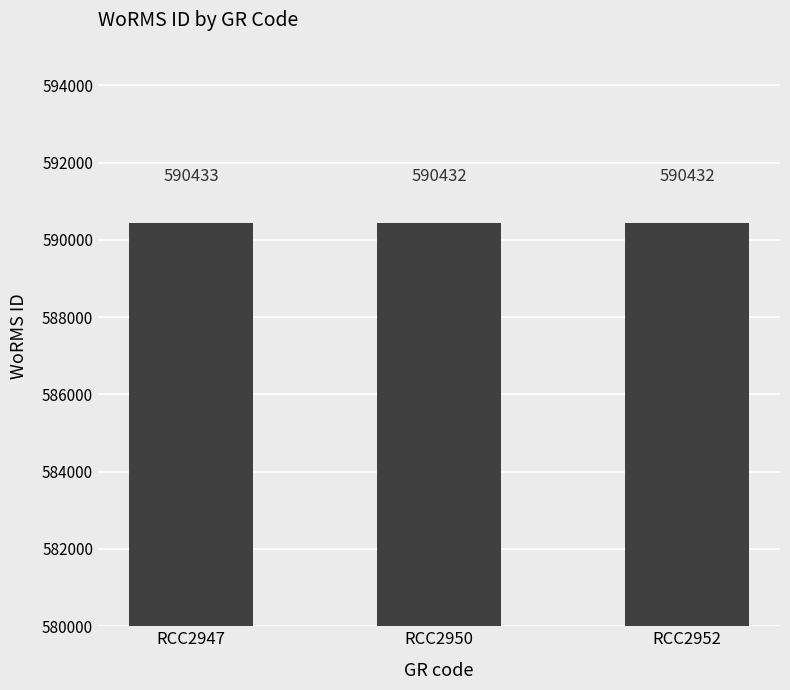

What is the ratio of the value at RCC2952 to the value at RCC2947?

1.0